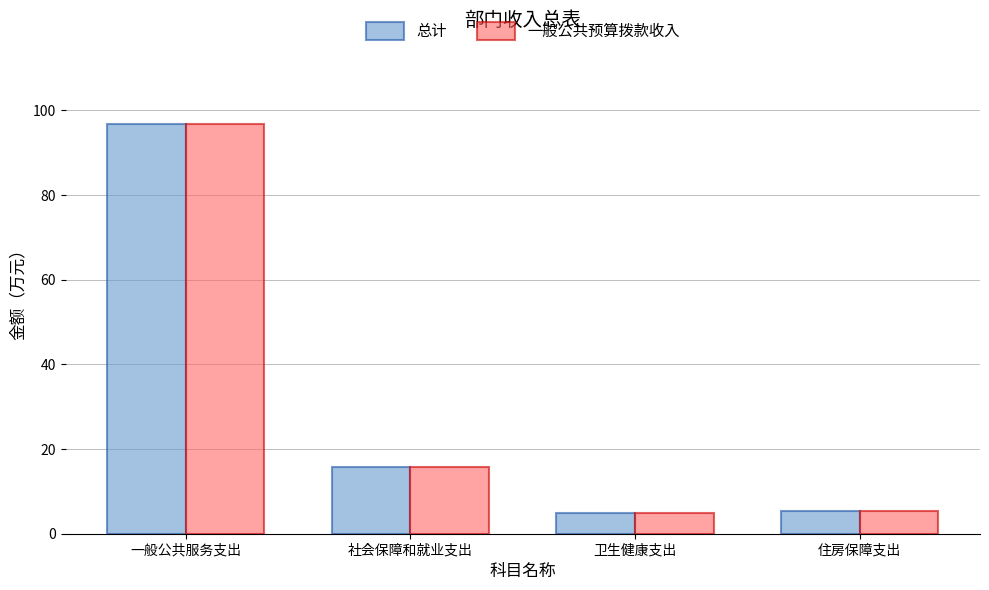

Are the bars horizontal?

No